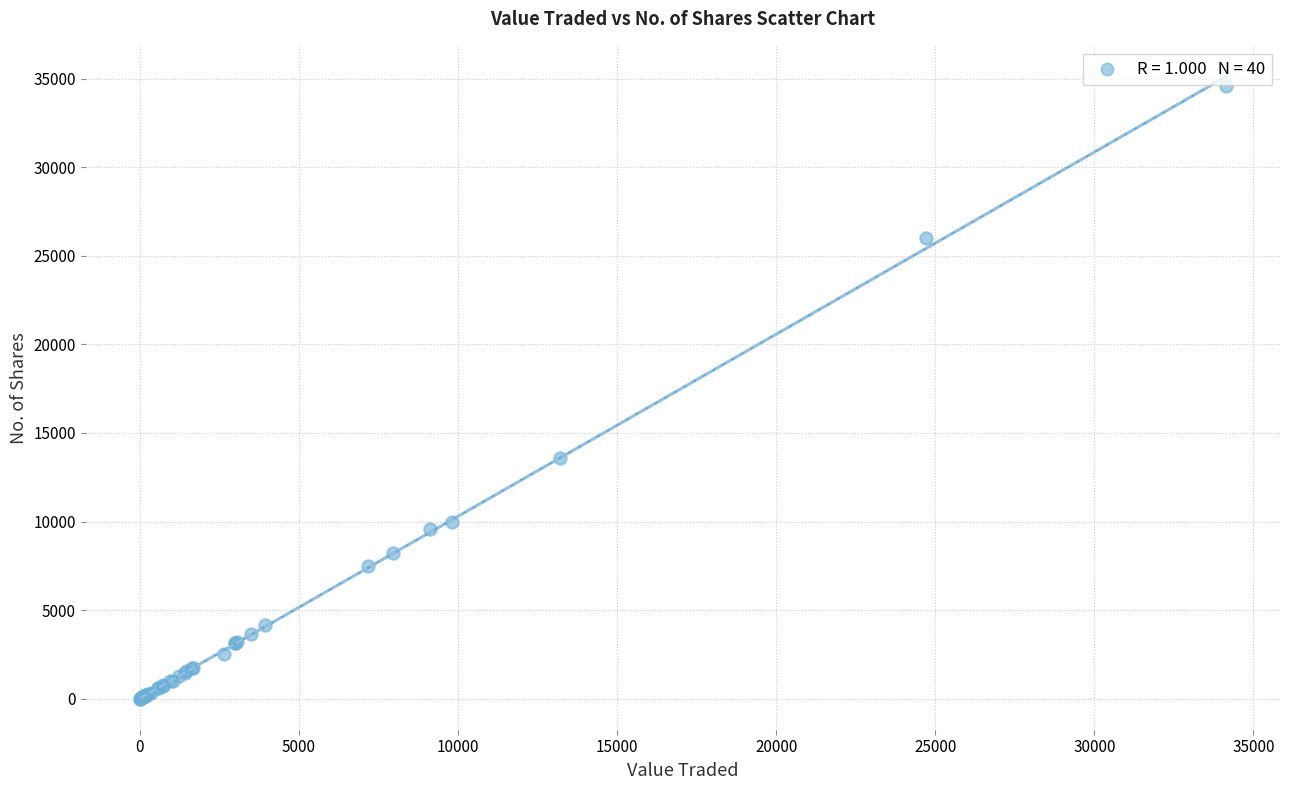

What Y value in the scatter plot is closest to 17294?

13600